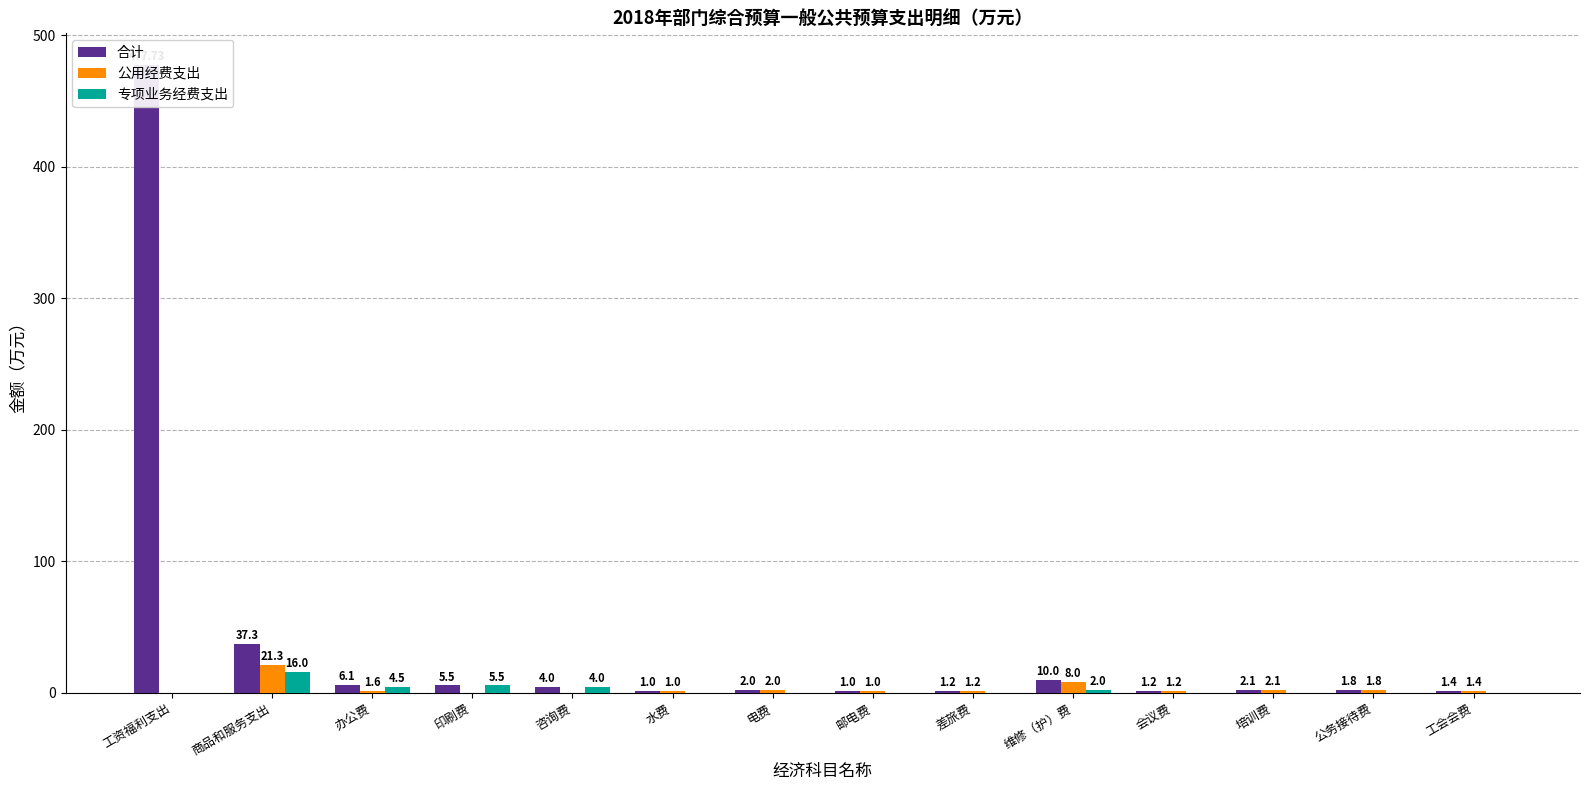

The 公用经费支出 series shows 3.1 at 公务接待费. True or false?

False